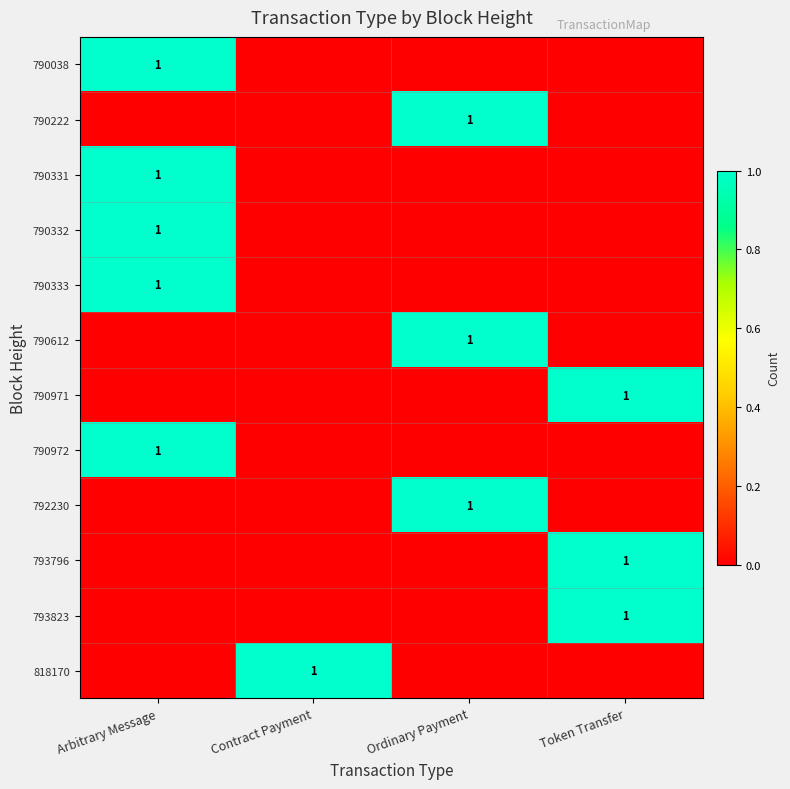

Rank the categories by 790332 value from lowest to highest.

Contract Payment, Ordinary Payment, Token Transfer, Arbitrary Message